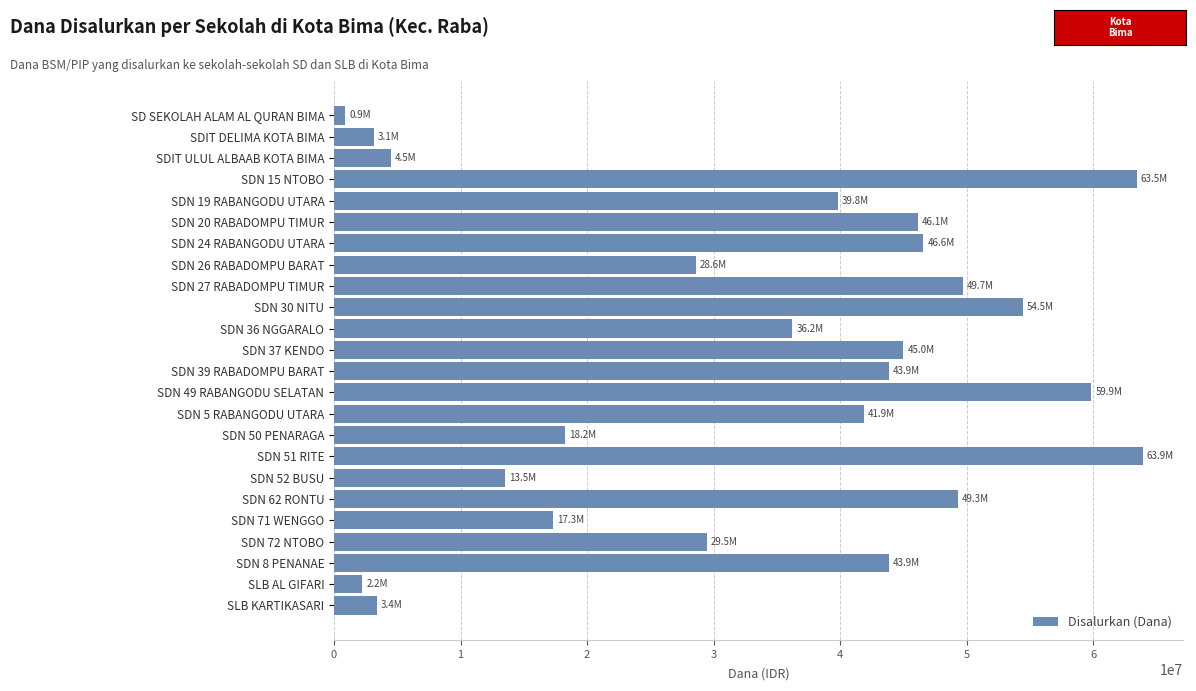

Which has a higher value, SDN 50 PENARAGA or SDN 26 RABADOMPU BARAT?

SDN 26 RABADOMPU BARAT